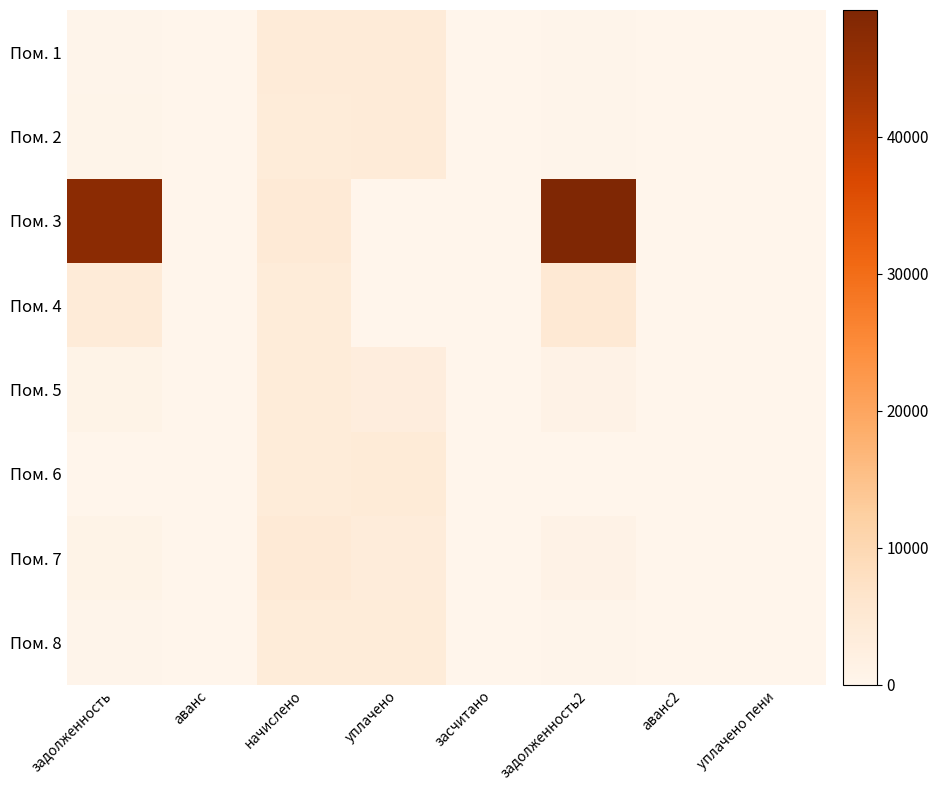

Reading left to right, transcribe all the data shown in this chart.

Пом. 1: задолженность=324.3	аванс=0.0	начислено=3892.1	уплачено=3859.0	засчитано=0.0	задолженность2=324.3	аванс2=0.0	уплачено пени=0.0
Пом. 2: задолженность=422.2	аванс=0.0	начислено=3844.2	уплачено=4040.7	засчитано=0.0	задолженность2=363.2	аванс2=0.0	уплачено пени=0.0
Пом. 3: задолженность=47171.7	аванс=0.0	начислено=4491.5	уплачено=0.0	засчитано=0.0	задолженность2=49273.2	аванс2=0.0	уплачено пени=0.0
Пом. 4: задолженность=3872.2	аванс=0.0	начислено=3828.1	уплачено=0.0	засчитано=0.0	задолженность2=4930.7	аванс2=0.0	уплачено пени=0.0
Пом. 5: задолженность=796.5	аванс=0.0	начислено=3828.1	уплачено=2942.9	засчитано=0.0	задолженность2=1046.8	аванс2=0.0	уплачено пени=0.0
Пом. 6: задолженность=31.3	аванс=0.0	начислено=3796.2	уплачено=4155.8	засчитано=0.0	задолженность2=0.0	аванс2=75.6	уплачено пени=0.0
Пом. 7: задолженность=856.8	аванс=0.0	начислено=4523.5	уплачено=3575.4	засчитано=0.0	задолженность2=1150.9	аванс2=0.0	уплачено пени=0.0
Пом. 8: задолженность=315.7	аванс=0.0	начислено=3788.2	уплачено=3755.9	засчитано=0.0	задолженность2=315.7	аванс2=0.0	уплачено пени=0.0